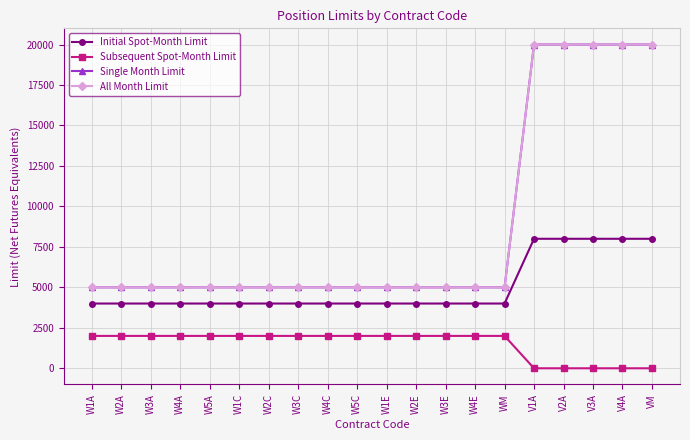

Rank the series by their maximum value, from lowest to highest.

Subsequent Spot-Month Limit, Initial Spot-Month Limit, Single Month Limit, All Month Limit